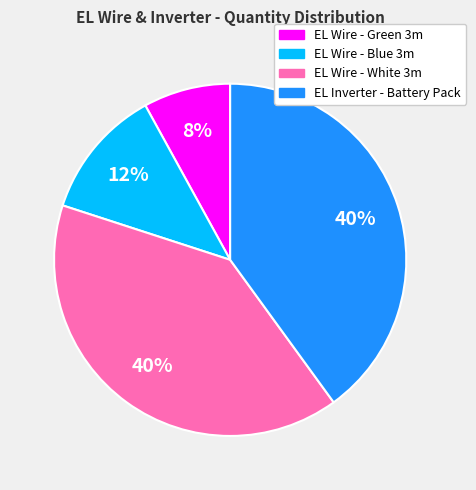

True or false: EL Wire - Green 3m accounts for 15% of the total.

False